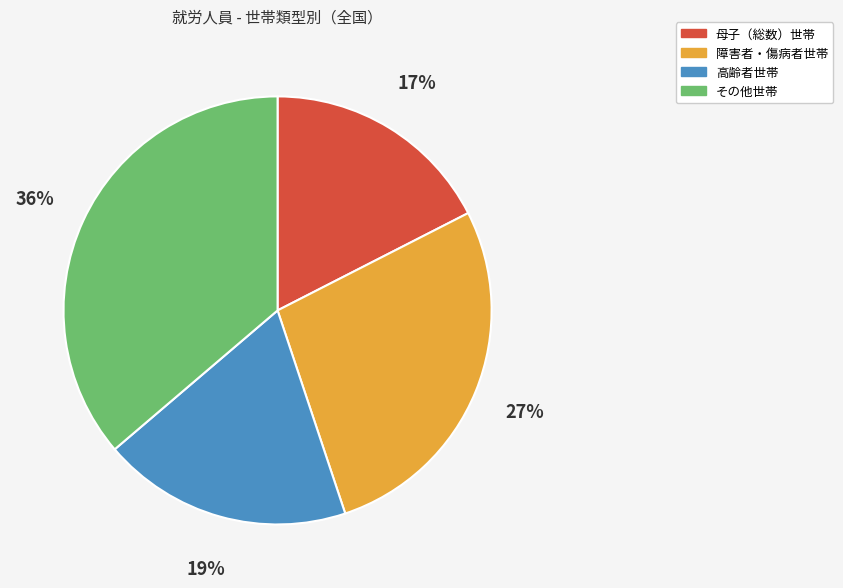

To the nearest percent, what is the combined percentage of 高齢者世帯 and 障害者・傷病者世帯?

46%